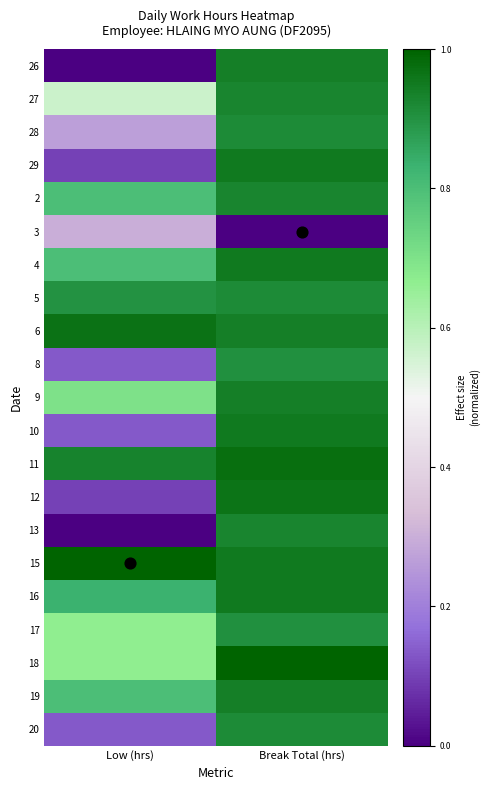

Which series has the largest total across all categories?

15